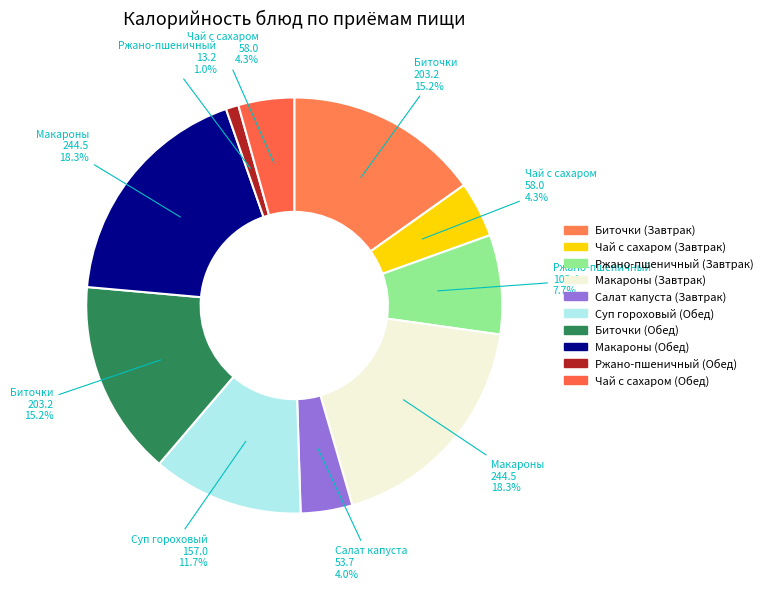

How many slices are in this pie chart?

10